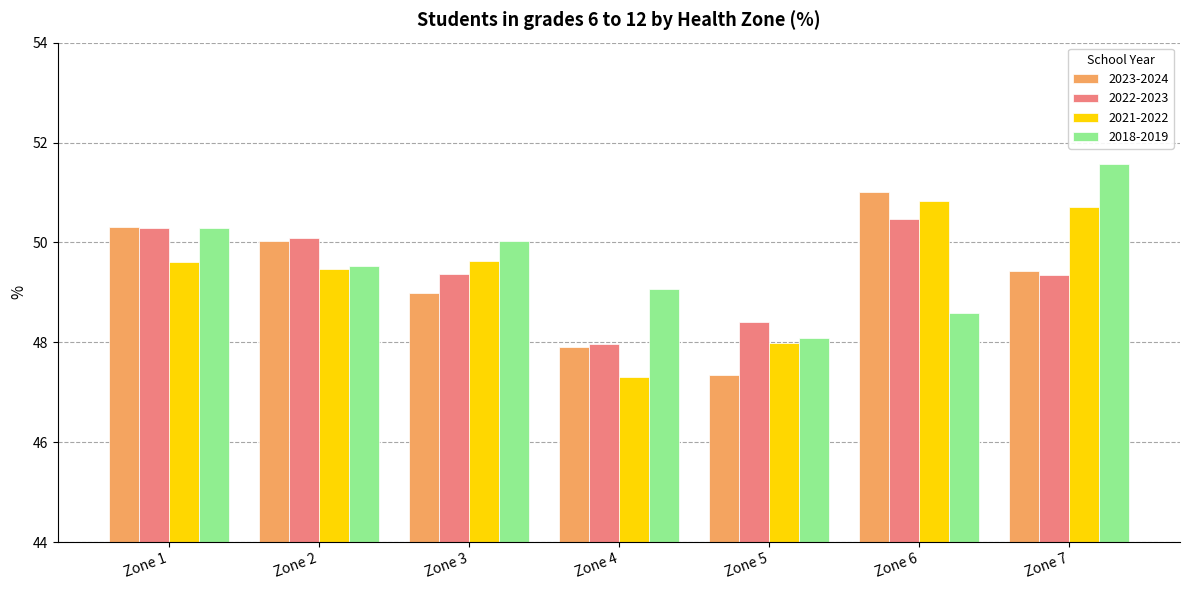

What is the spread (max minus min) of values at Zone 7?

2.2